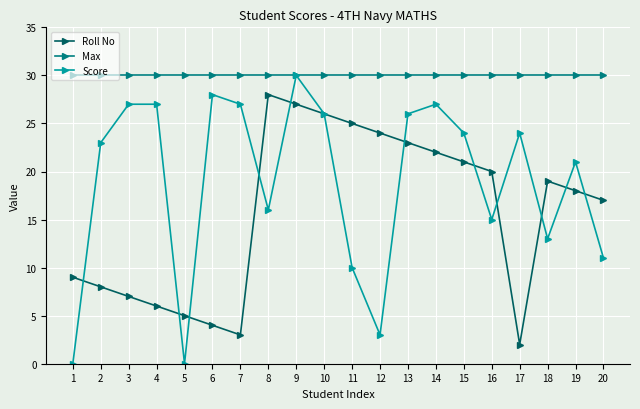

How many categories are shown in the chart?

20